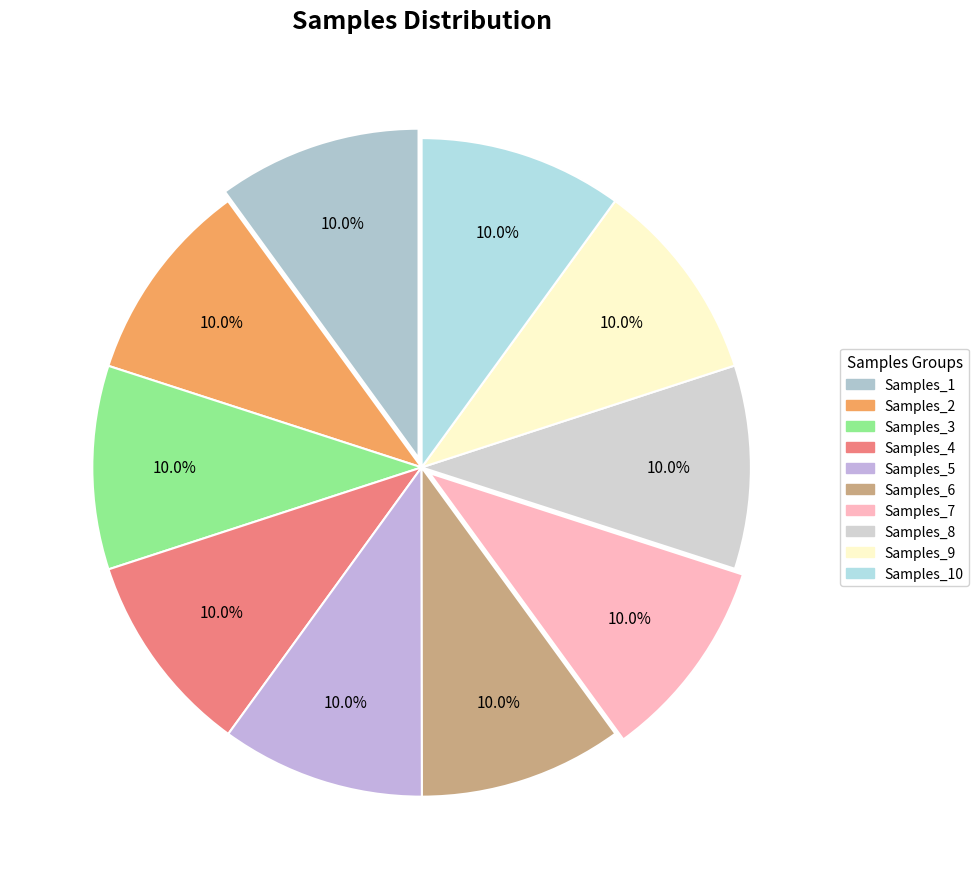

Count the number of slices in the pie.

10